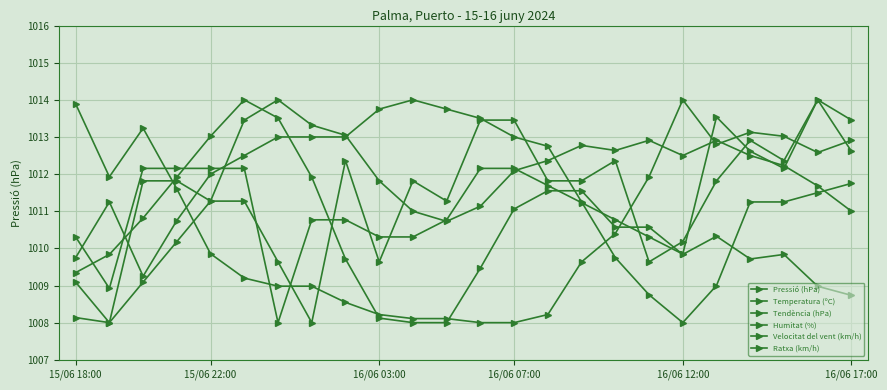

How many lines are shown in the chart?

6